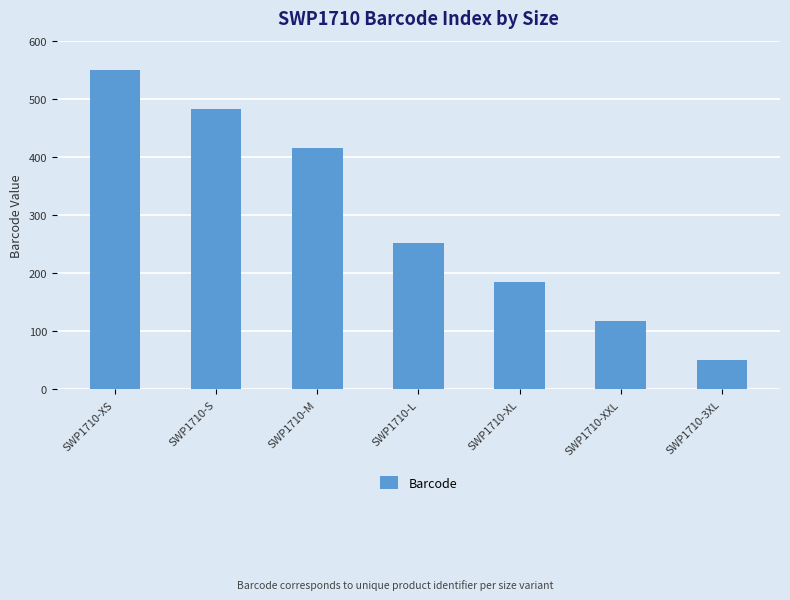

What is the label of the 5th bar from the right?

SWP1710-M